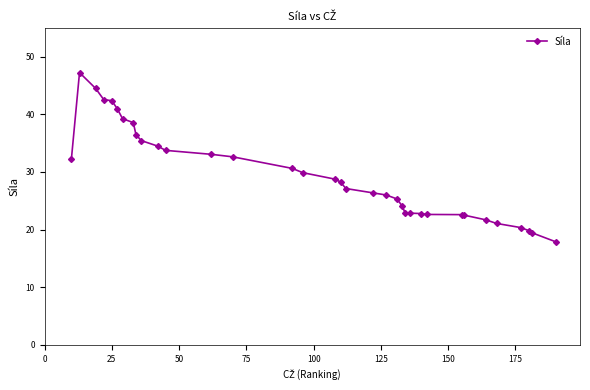

What is the smallest value displayed?

17.9